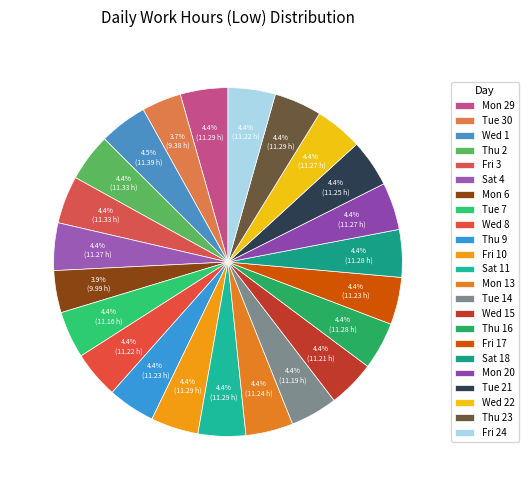

Combined, do Sat 11 and Thu 16 account for over 50%?

No